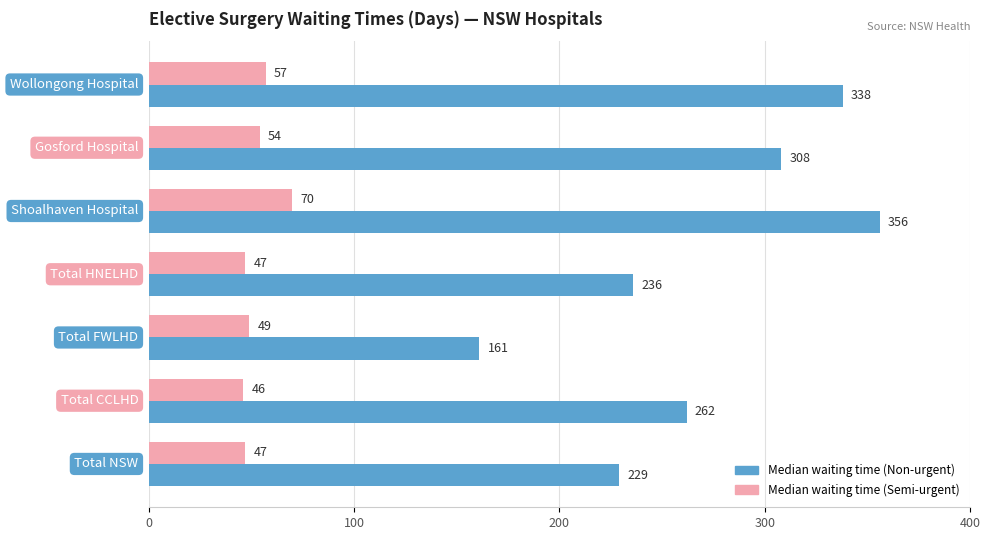

What is the average value of the Median waiting time (Non-urgent) series?

270